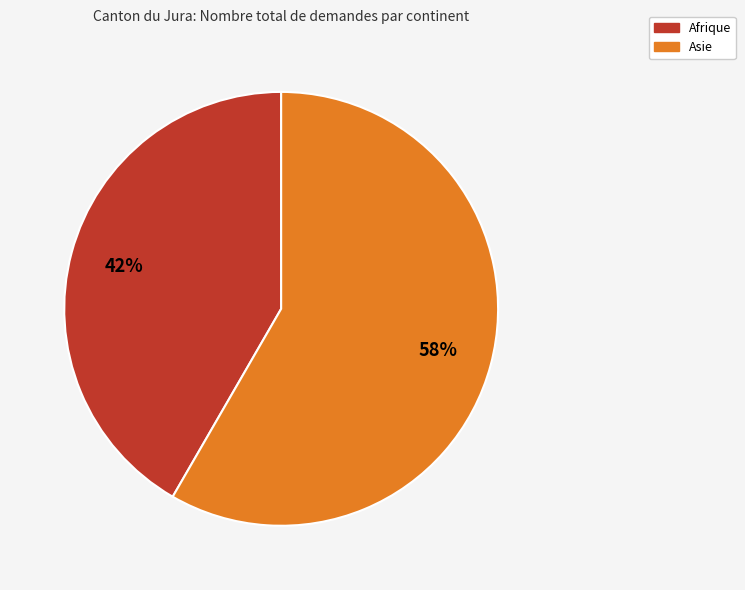

To the nearest percent, what is the average slice percentage?

50%